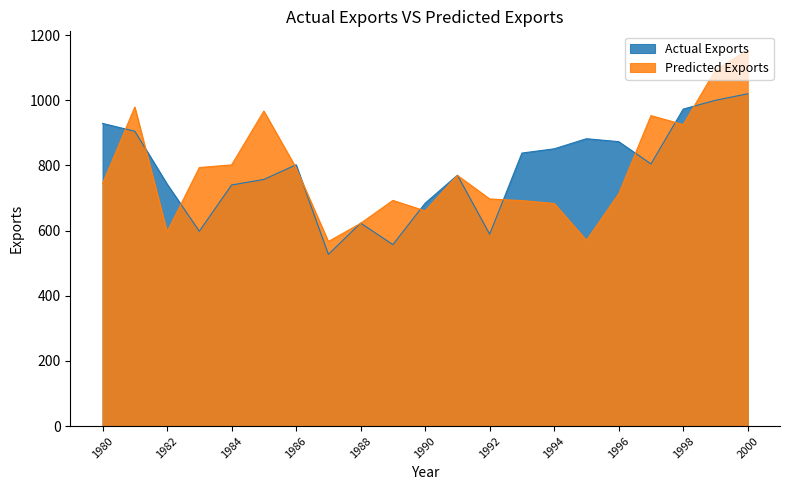

Is it true that Predicted Exports equals 603.8 at 1999?

False